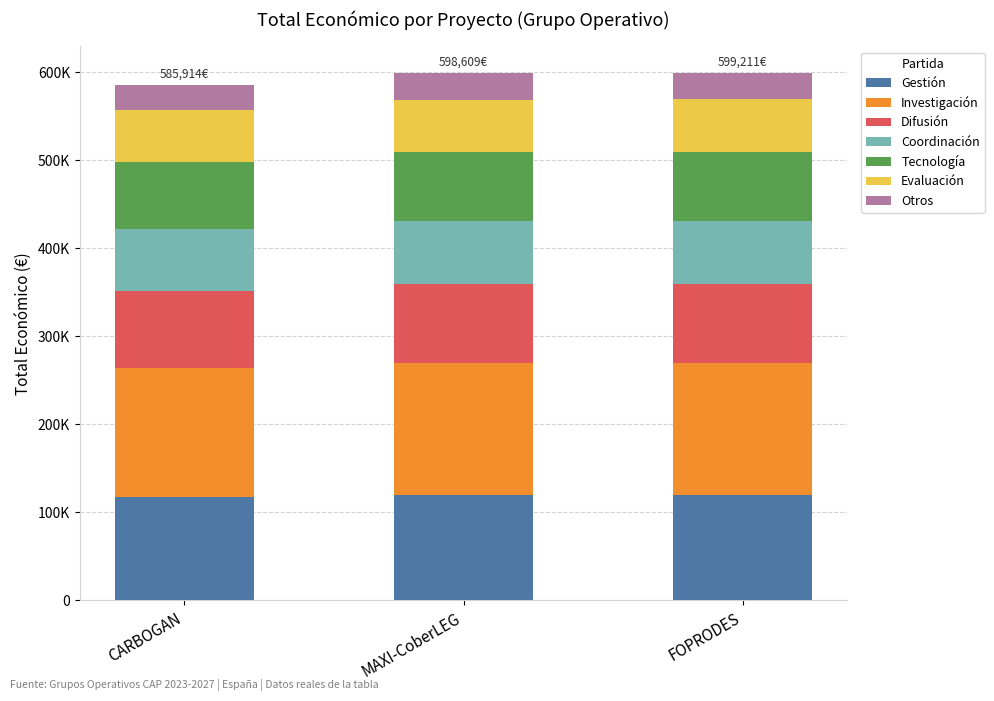

What position from the right is MAXI-CoberLEG?

2